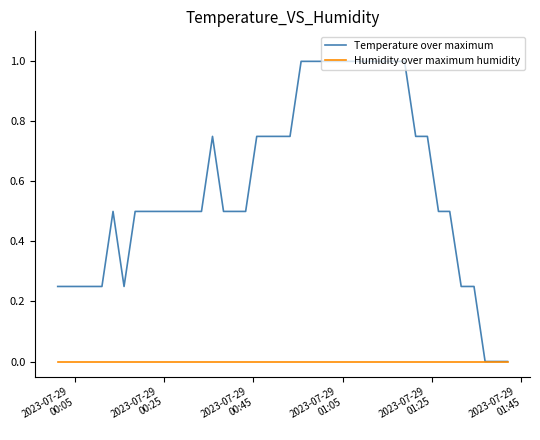

Which series has the widest spread of values?

Temperature over maximum